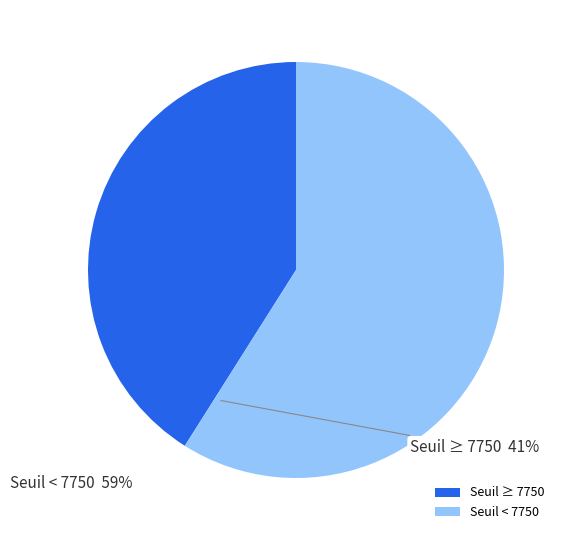

Is the sum of Seuil < 7750 and Seuil ≥ 7750 greater than half?

Yes